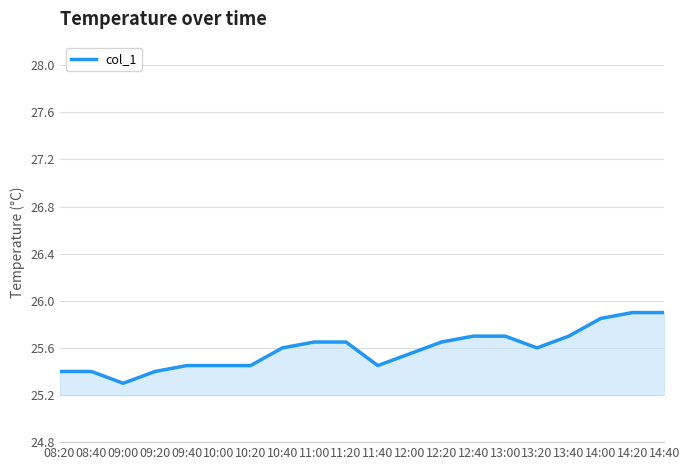

What position from the right is 10:00?

15